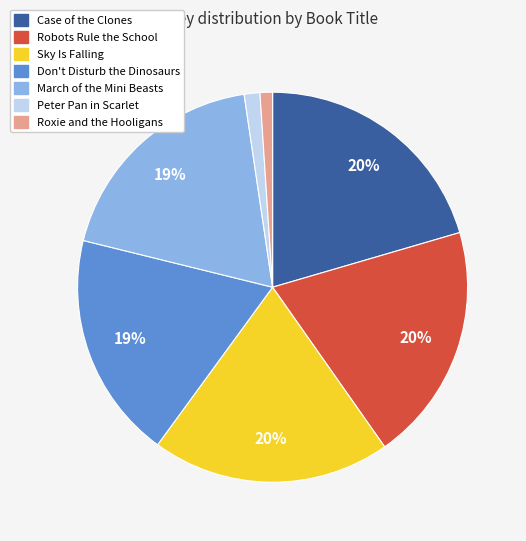

Is it true that Case of the Clones is 20% of the pie?

True